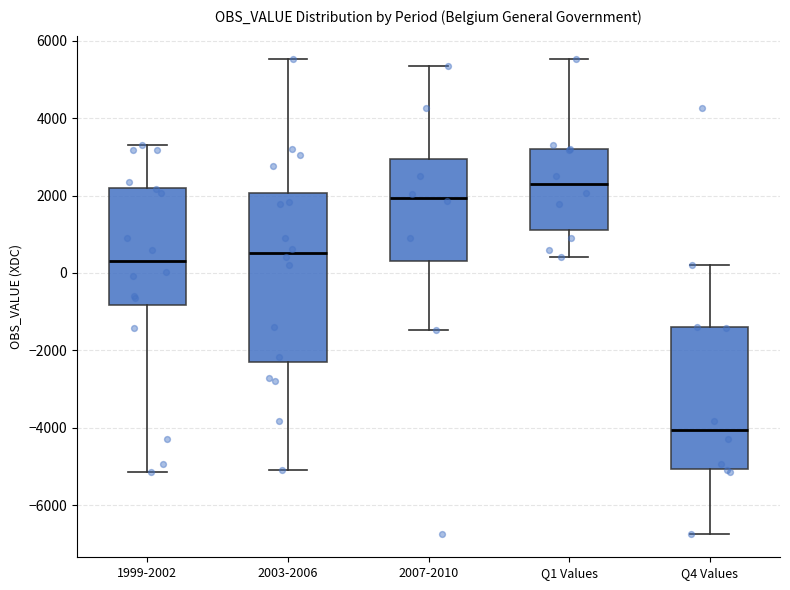

Reading left to right, transcribe this box plot: for each box, give where its median line is, the range the box spans, and where its two whiskers end, as read against the y-axis. The values are not printed on the chart, so give them approximately, as read against the axis.

1999-2002: median 400, box -800 to 2200, whiskers -5200 to 3400
2003-2006: median 600, box -2400 to 2000, whiskers -5000 to 5600
2007-2010: median 2000, box 400 to 3000, whiskers -1400 to 5400
Q1 Values: median 2200, box 1200 to 3200, whiskers 400 to 5600
Q4 Values: median -4000, box -5000 to -1400, whiskers -6800 to 200